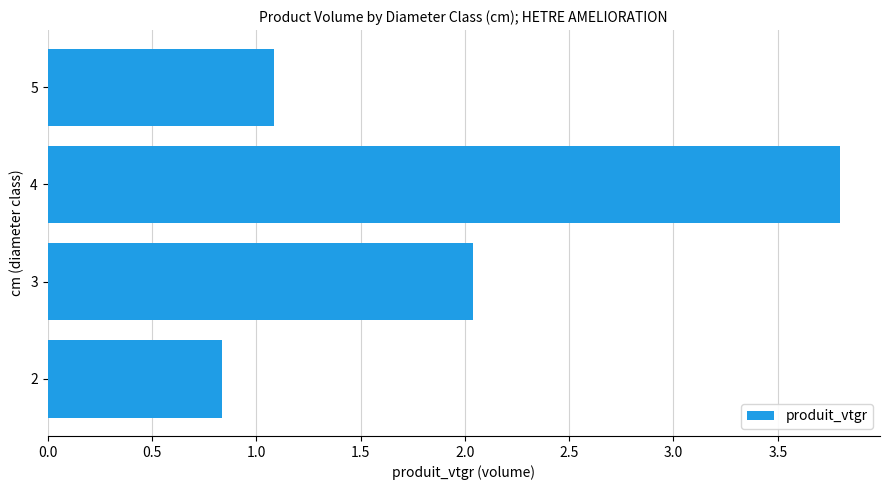

True or false: the data shows 1.8 at 5.

False